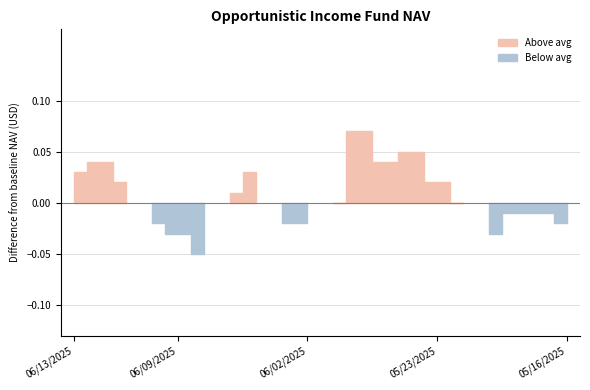

True or false: the data has more than 1 interior local peaks.

True